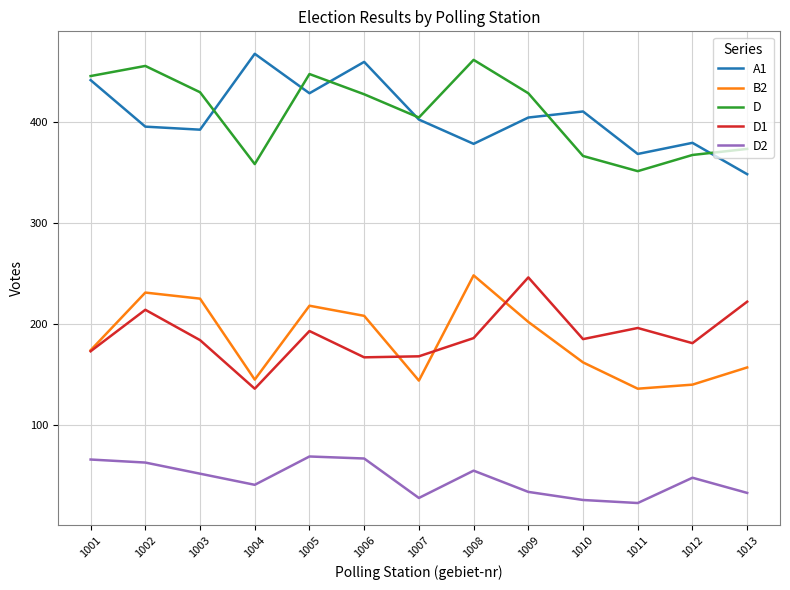

How many lines are shown in the chart?

5